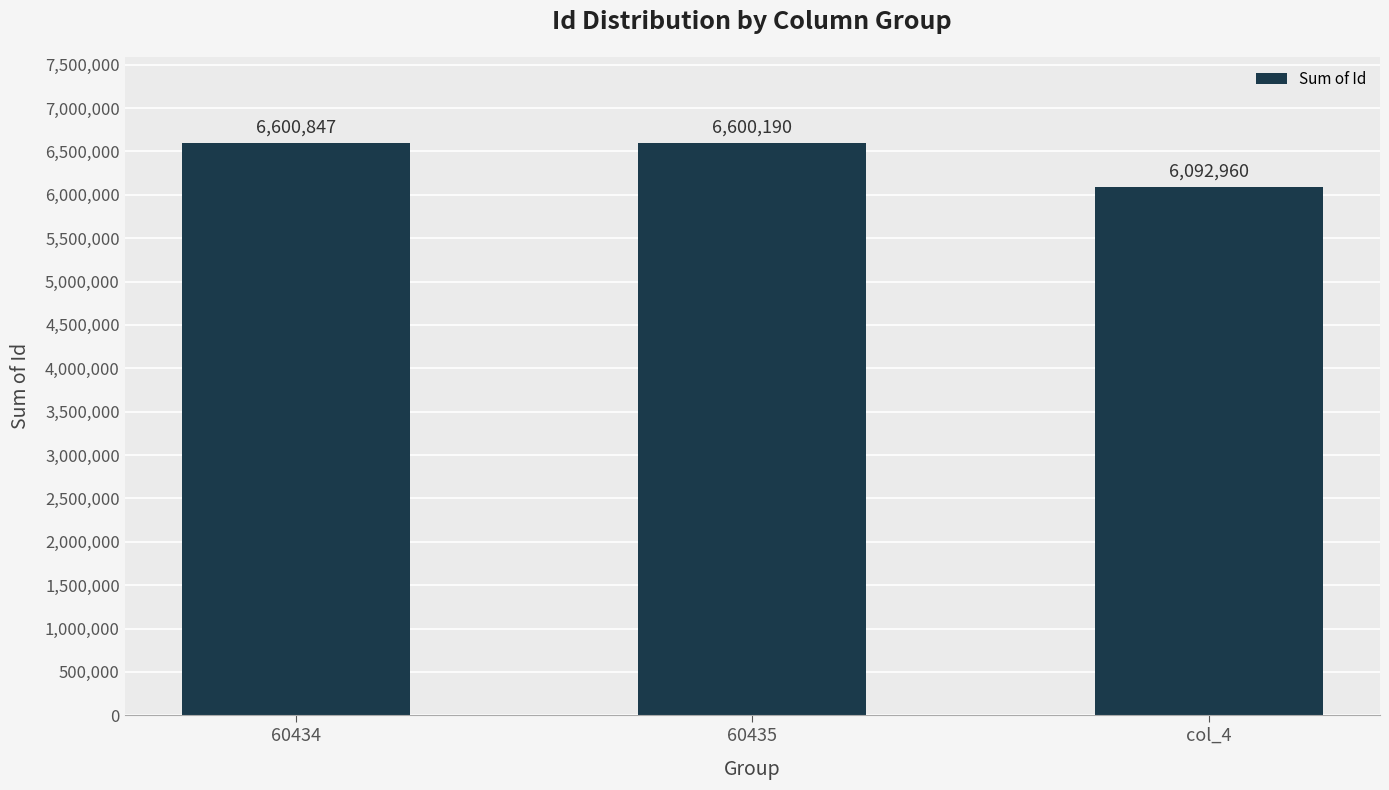

Are the bars grouped side by side (vs. stacked)?

No